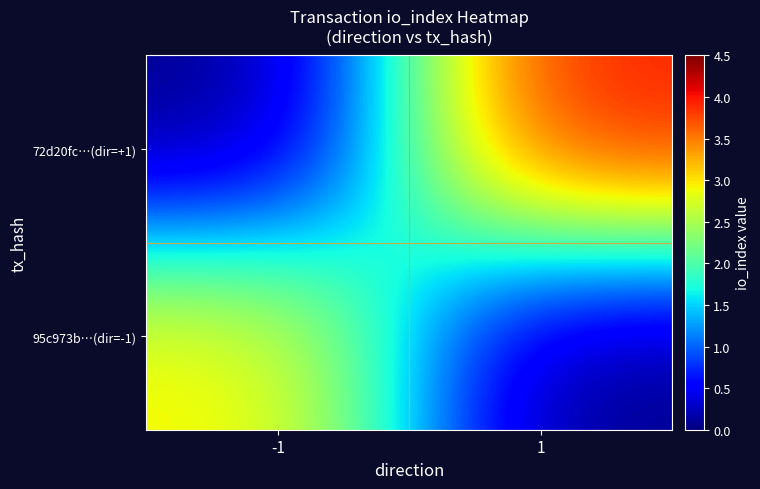

Which series changed the most between -1 and 1?

72d20fc…(dir=+1)